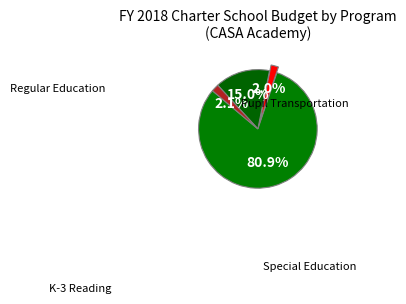

Is there a majority slice in this chart?

Yes